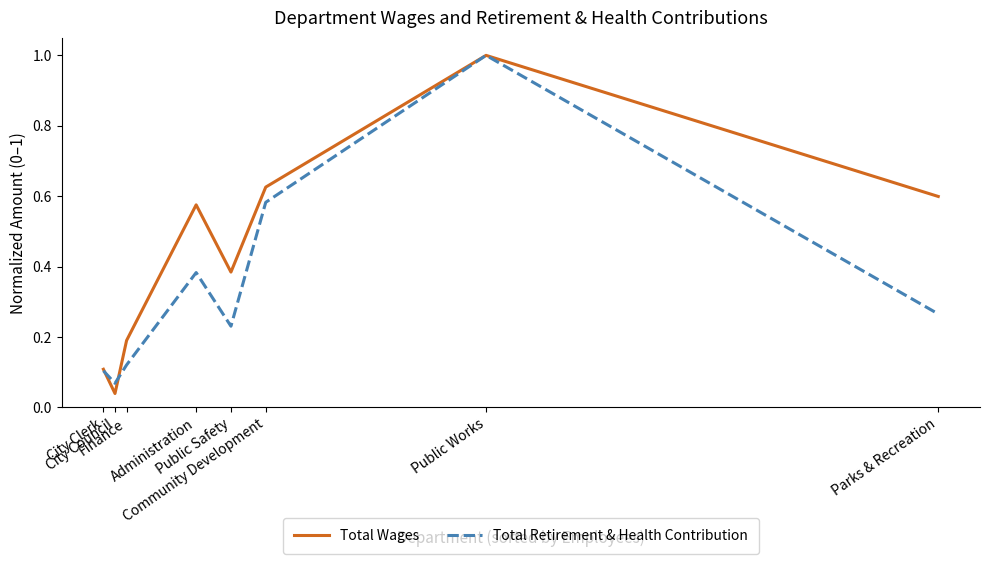

Which series has the largest range (max minus min)?

Total Wages